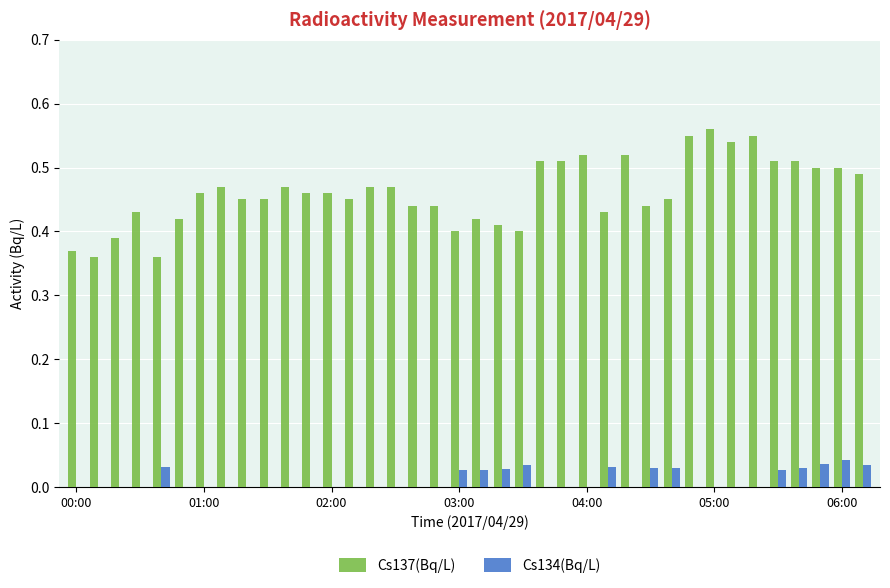

Which series has the largest total across all categories?

Cs137(Bq/L)